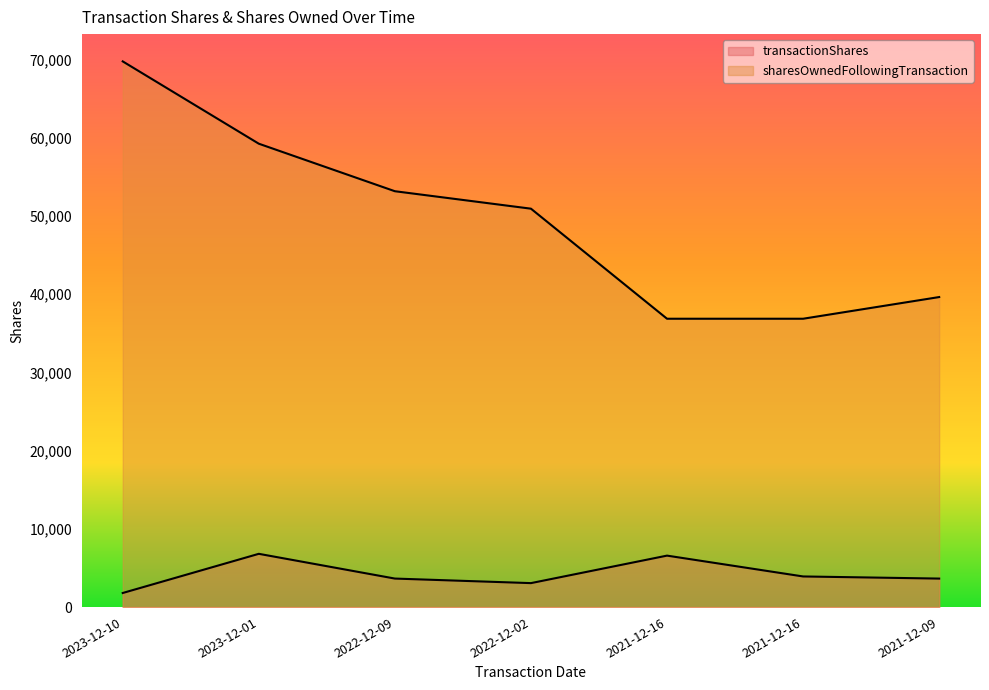

How many categories are shown in the chart?

7